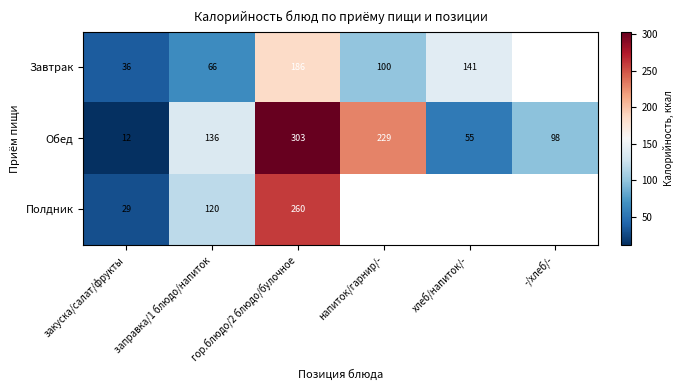

What is the highest value of the Обед series?

303.0